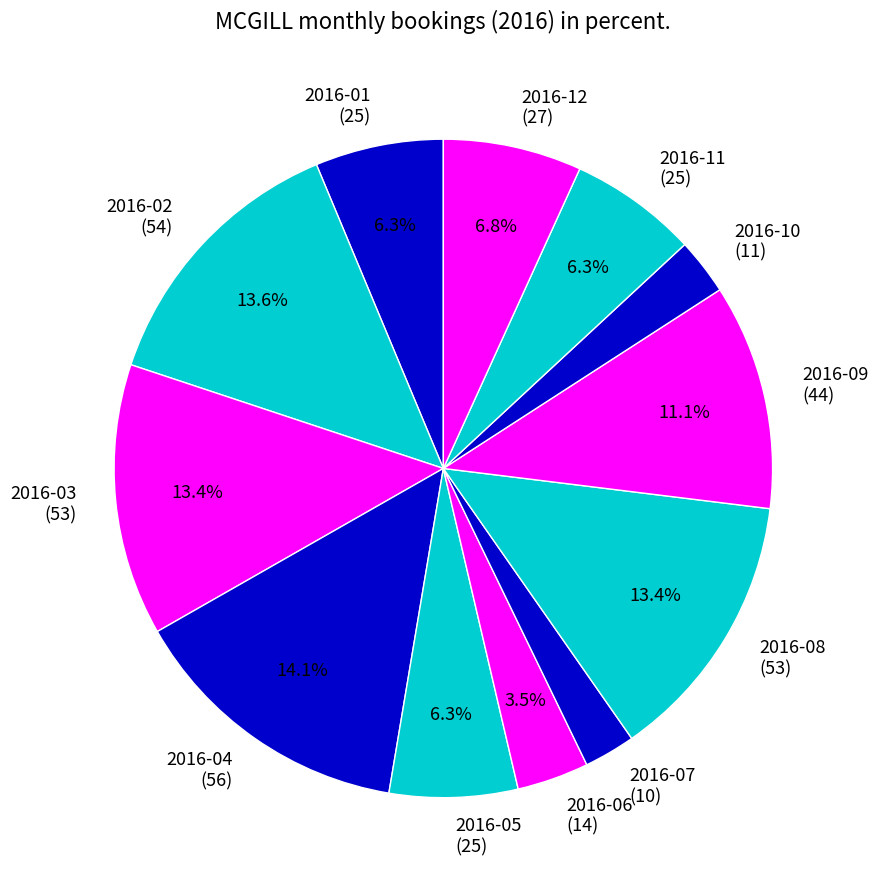

True or false: 2016-02 accounts for 14% of the total.

True